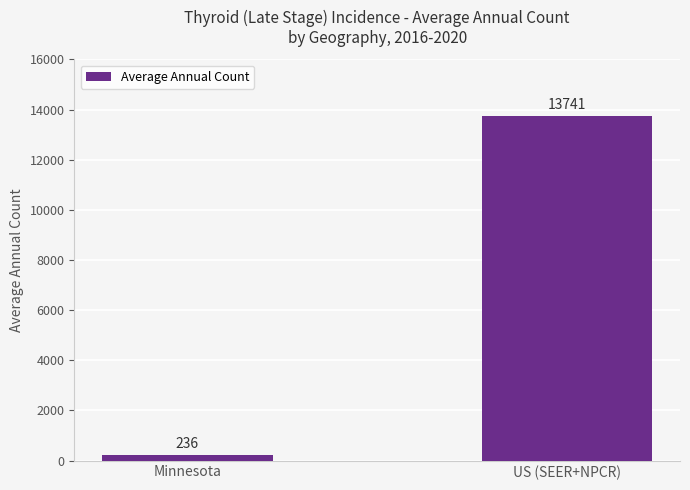

How many data points are less than 13741?

1